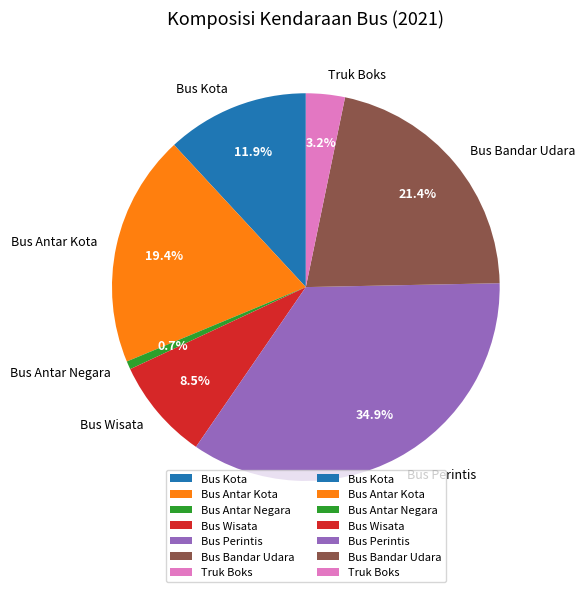

To the nearest percent, what is the average slice percentage?

14%